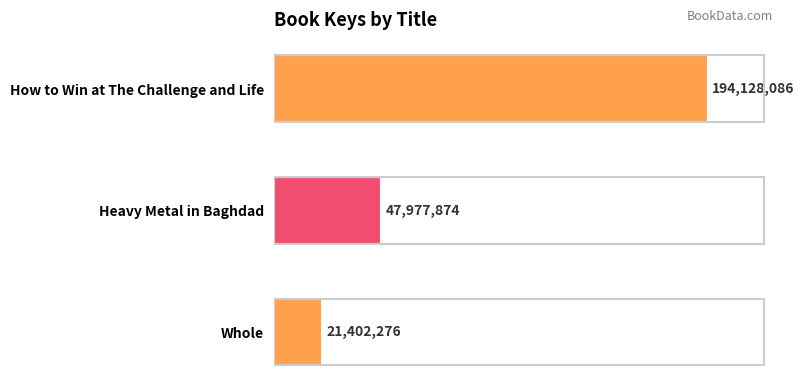

Does the chart contain any negative values?

No